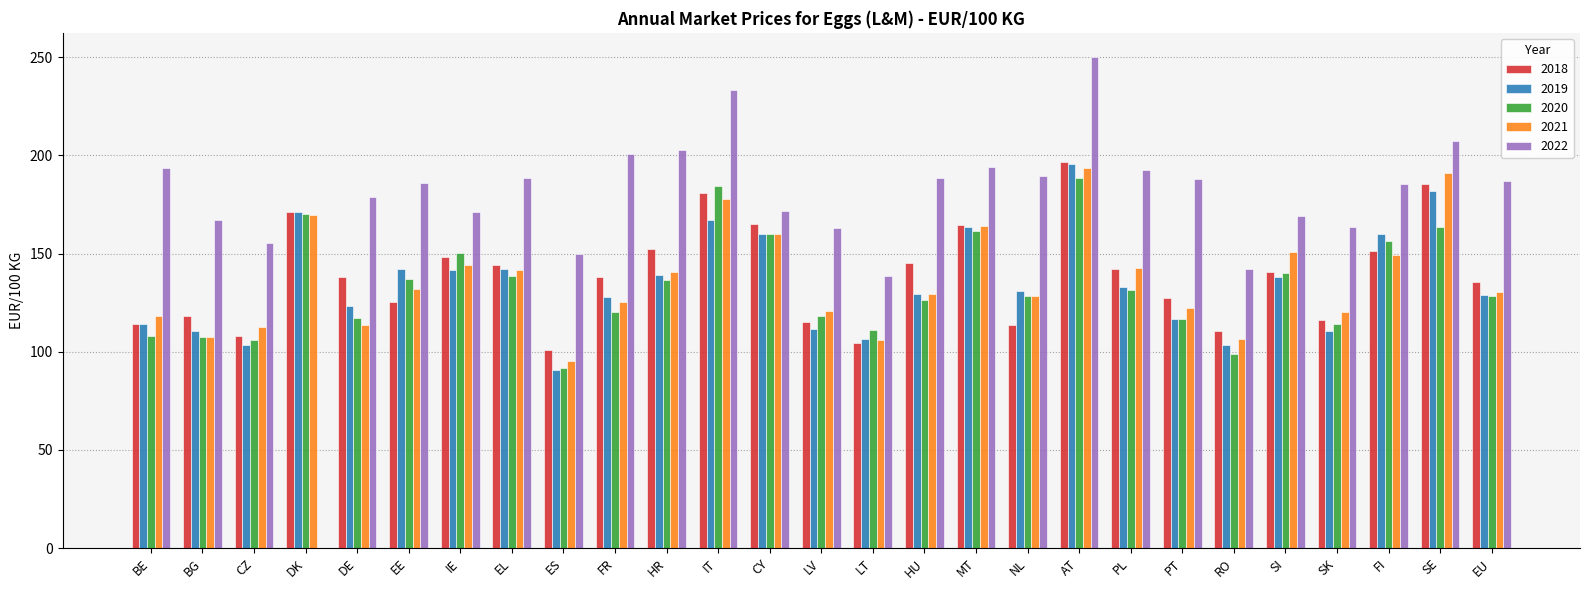

The 2020 series shows 156.5 at FI. True or false?

True